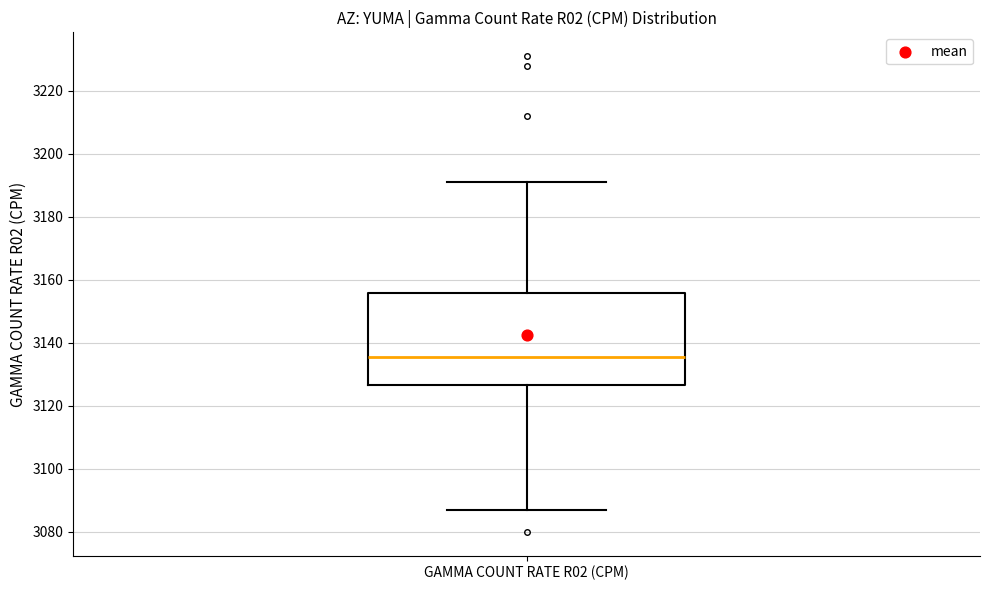

Read this box plot against the y-axis: the position of the median line, the range covered by the box, and the ends of both whiskers. The values are not printed on the chart, so give them approximately, as read against the axis.

median 3136, box 3126 to 3156, whiskers 3088 to 3192